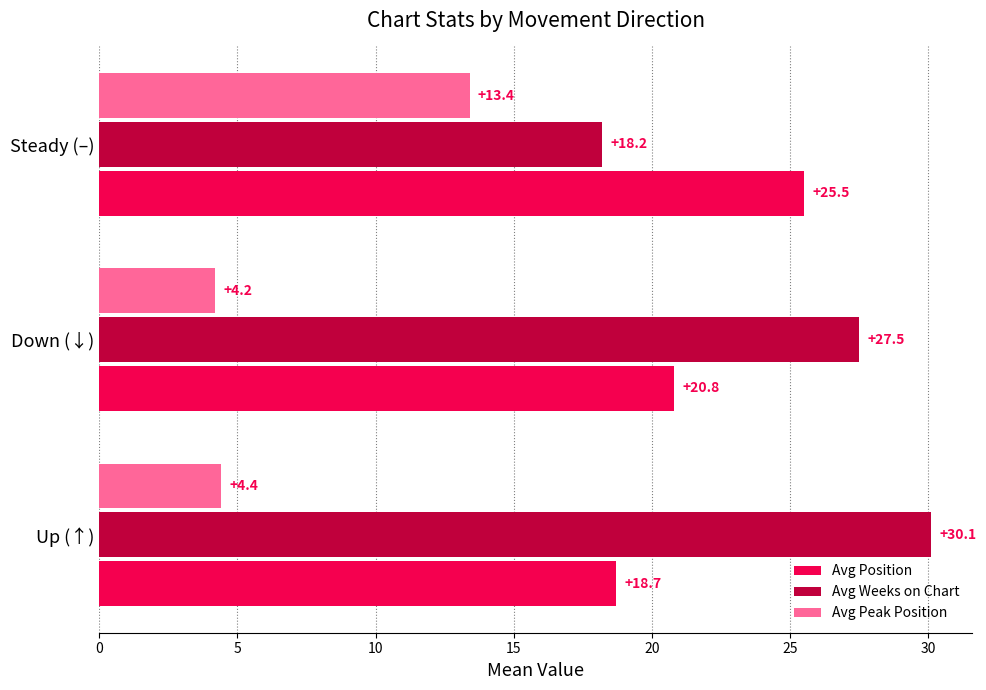

What is the total value across all series at Up (↑)?

53.2